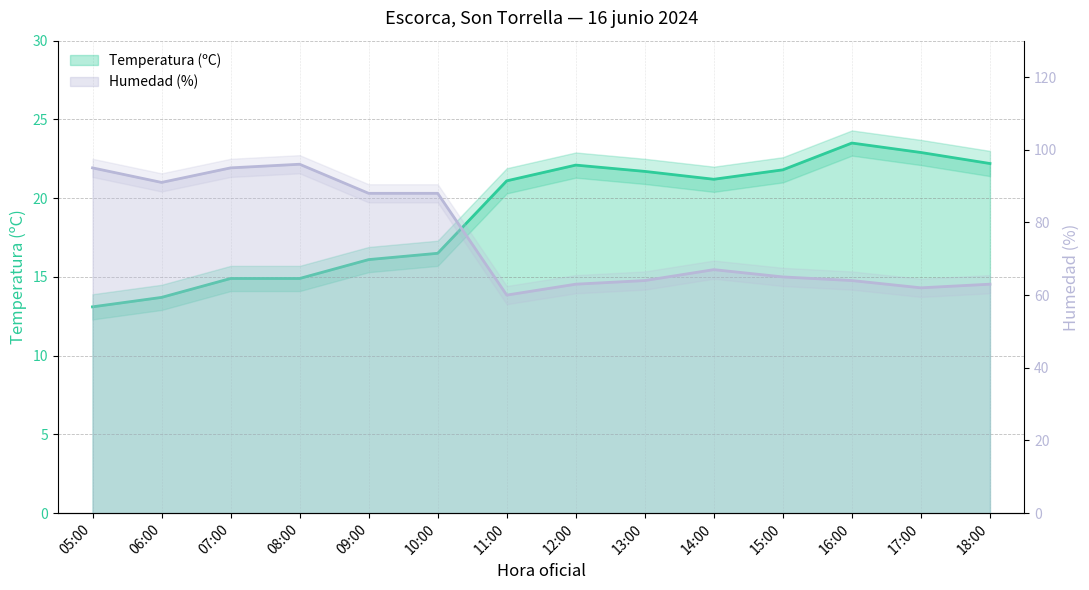

List the series in order of their overall mean, lowest first.

Temperatura (ºC), Humedad (%)